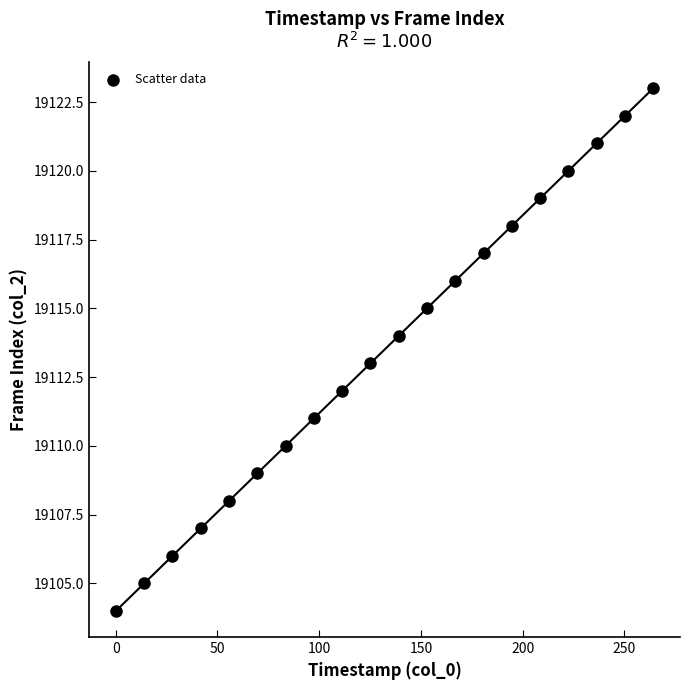

What is the range of Y values (max minus min)?

19